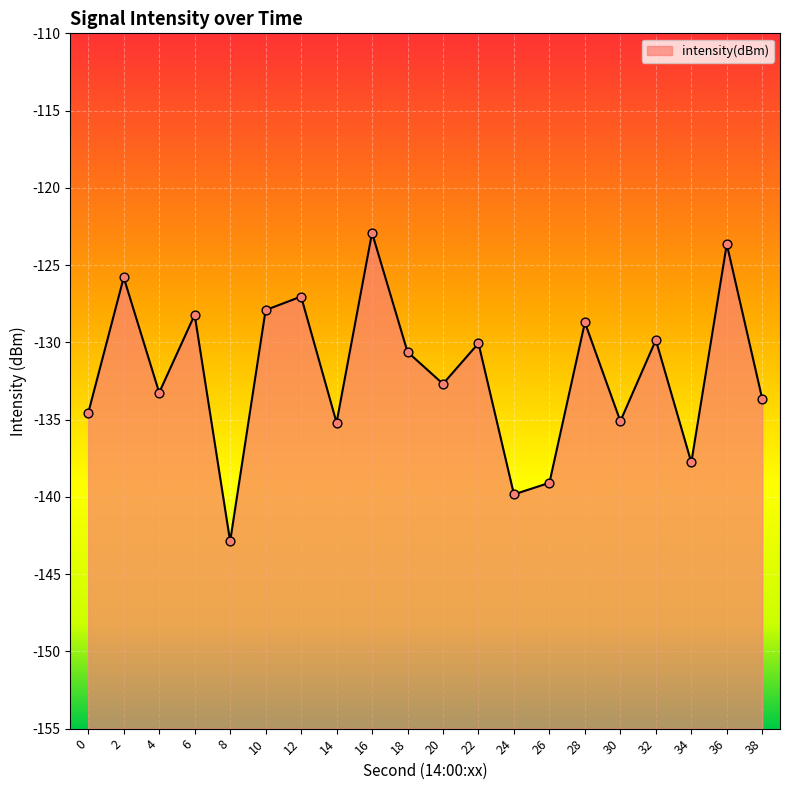

What is the change in value from 18 to 20?

-2.1